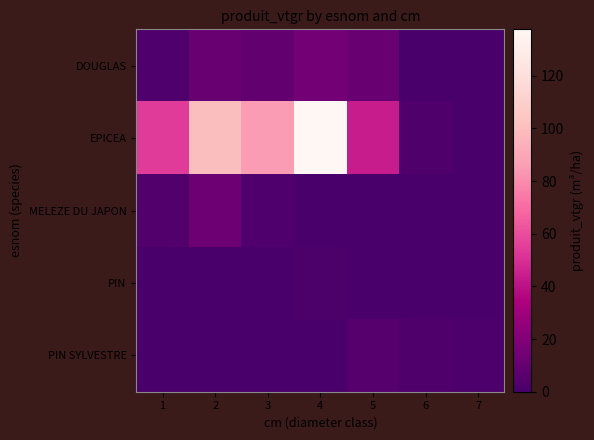

At which category does the chart reach its peak across all series?

4